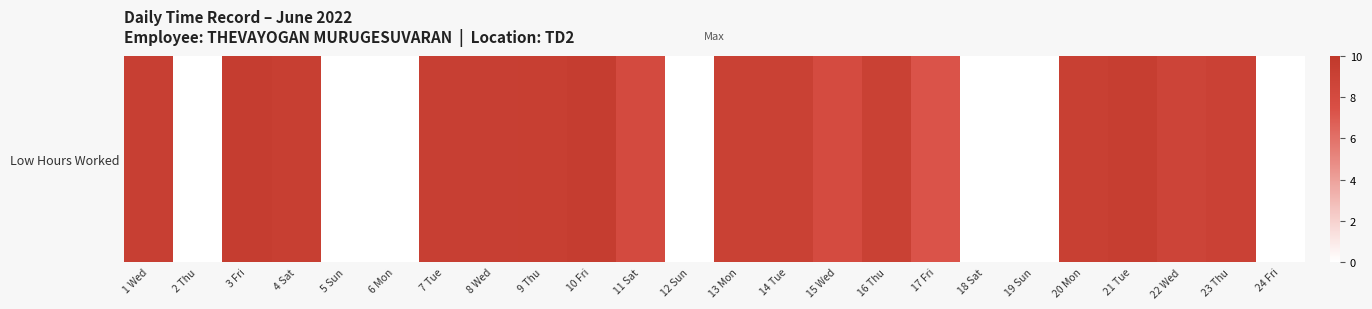

The value at 1 Wed is 9.2. True or false?

True